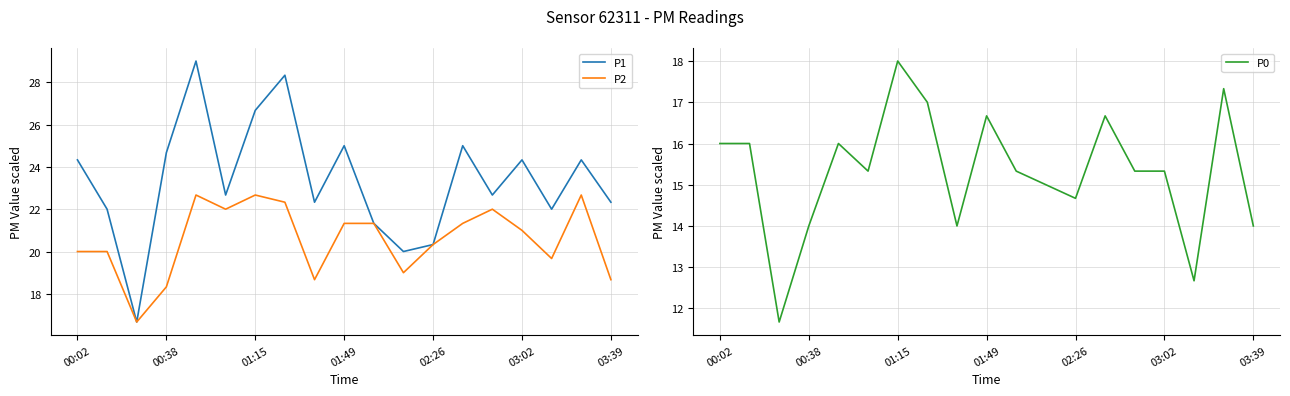

Read the P2 value at 17.

22.7